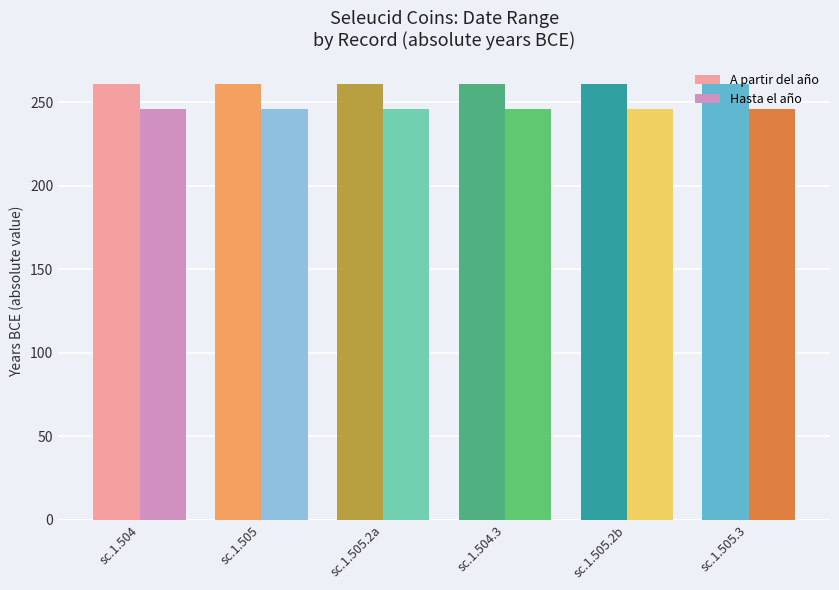

Are the bars horizontal?

No